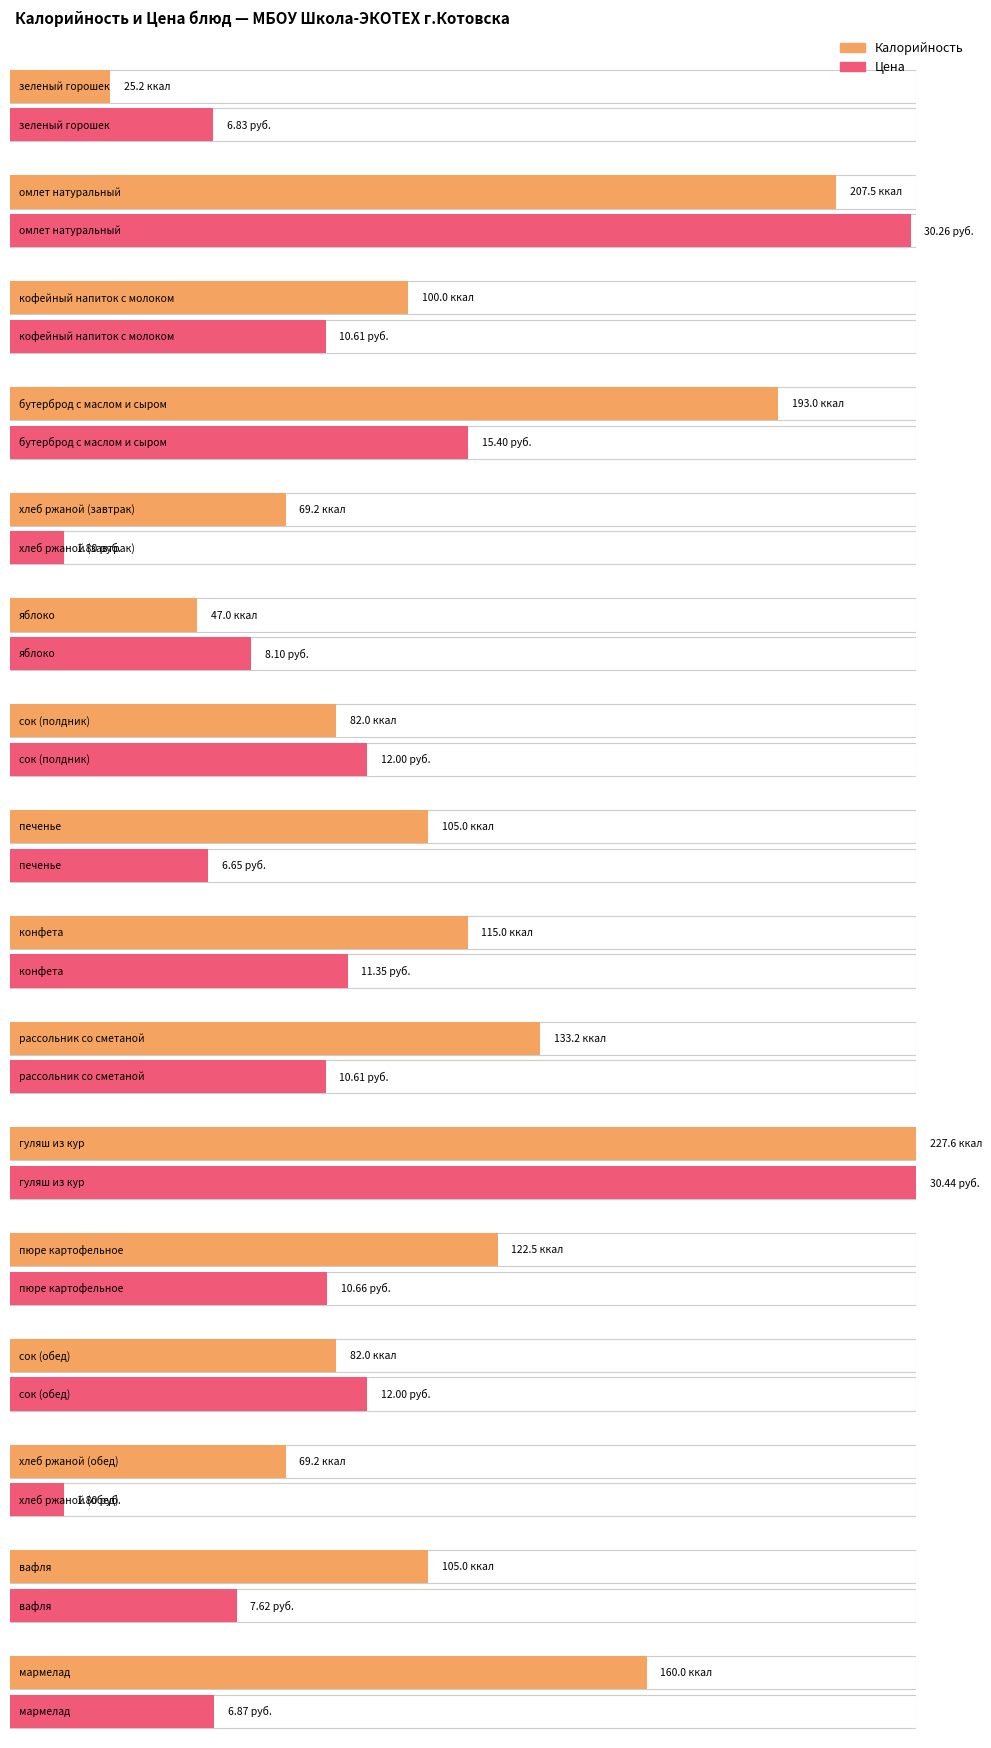

How many categories are shown in the chart?

16